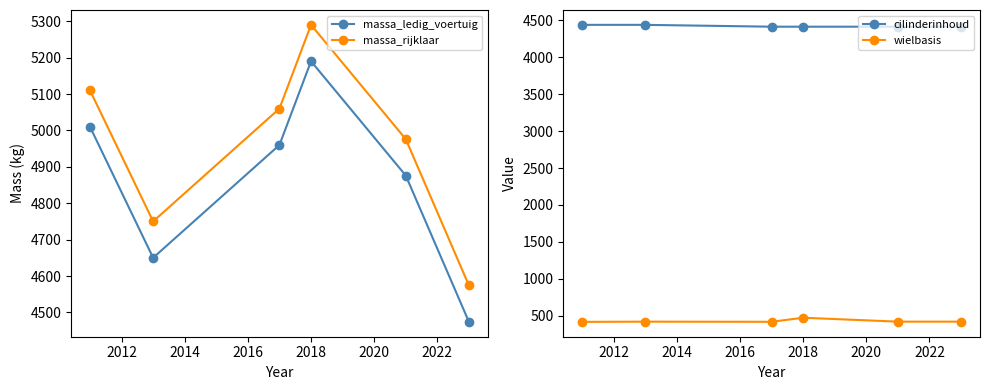

How many categories are shown in the chart?

6